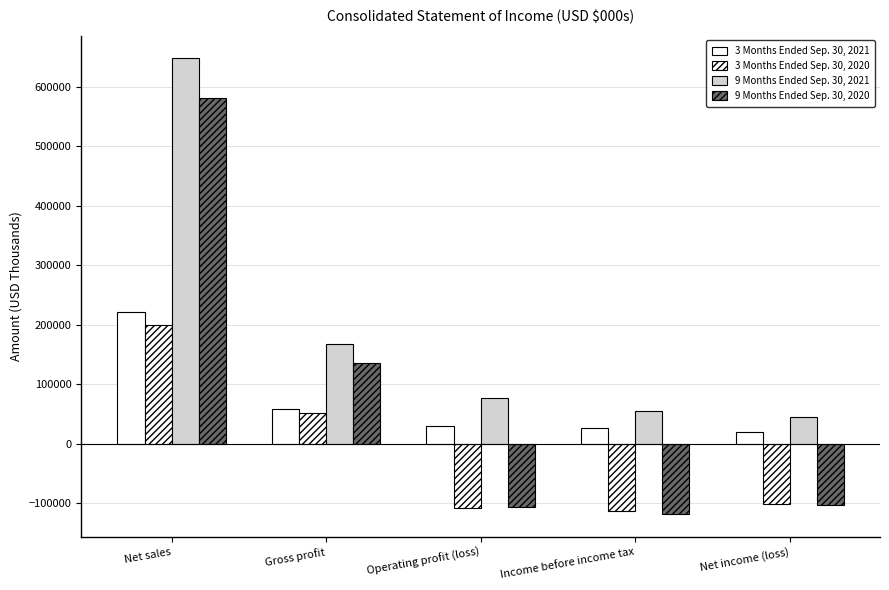

How many values in the 9 Months Ended Sep. 30, 2020 series exceed -103450?

2